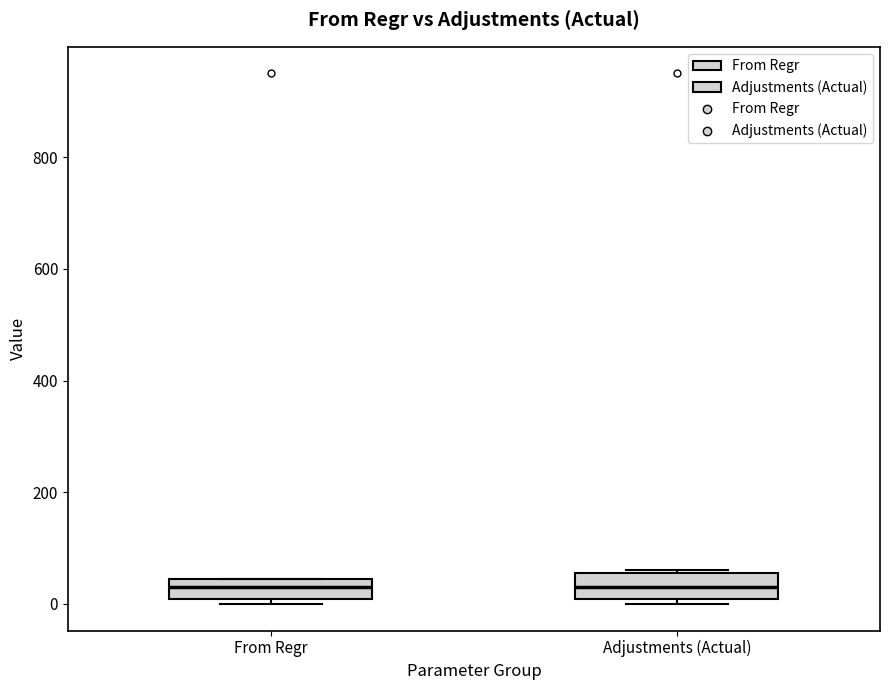

Reading left to right, read every box against the y-axis: the position of its median line, the range the box covers, and the ends of its whiskers. The values are not printed on the chart, so give them approximately, as read against the axis.

From Regr: median 40 (inside the box), box 0 to 40, whiskers 0 (just below the box's lower edge) to 40
Adjustments (Actual): median 40, box 0 to 60, whiskers 0 (just below the box's lower edge) to 60